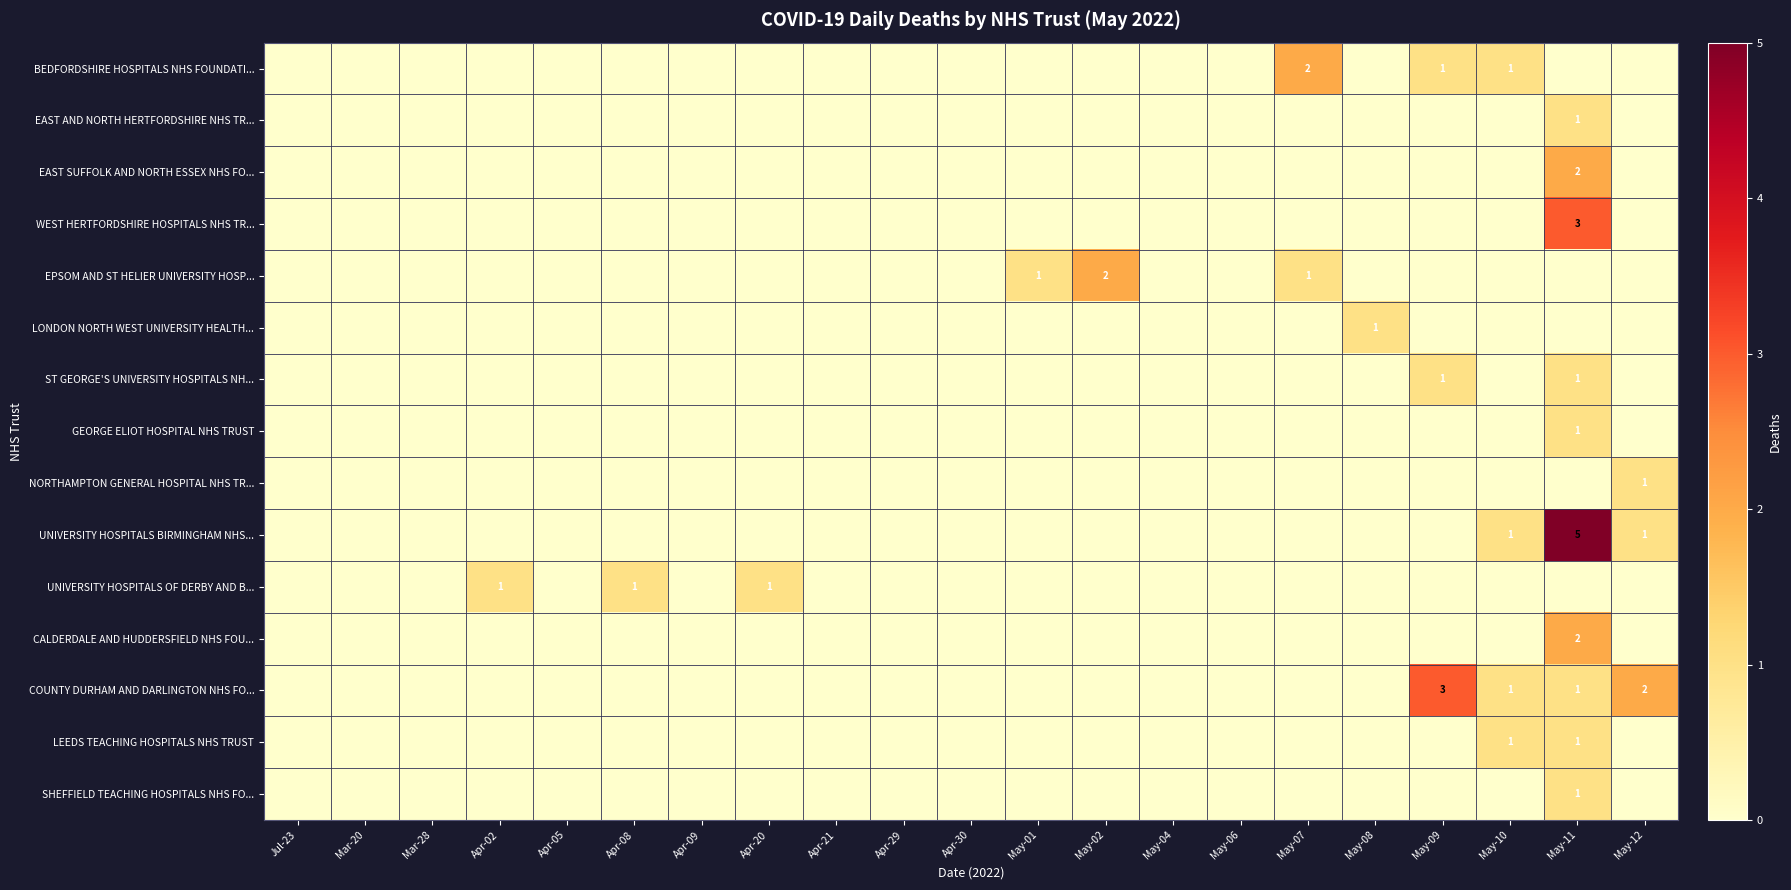

At which category is the sum across all series the highest?

May-11